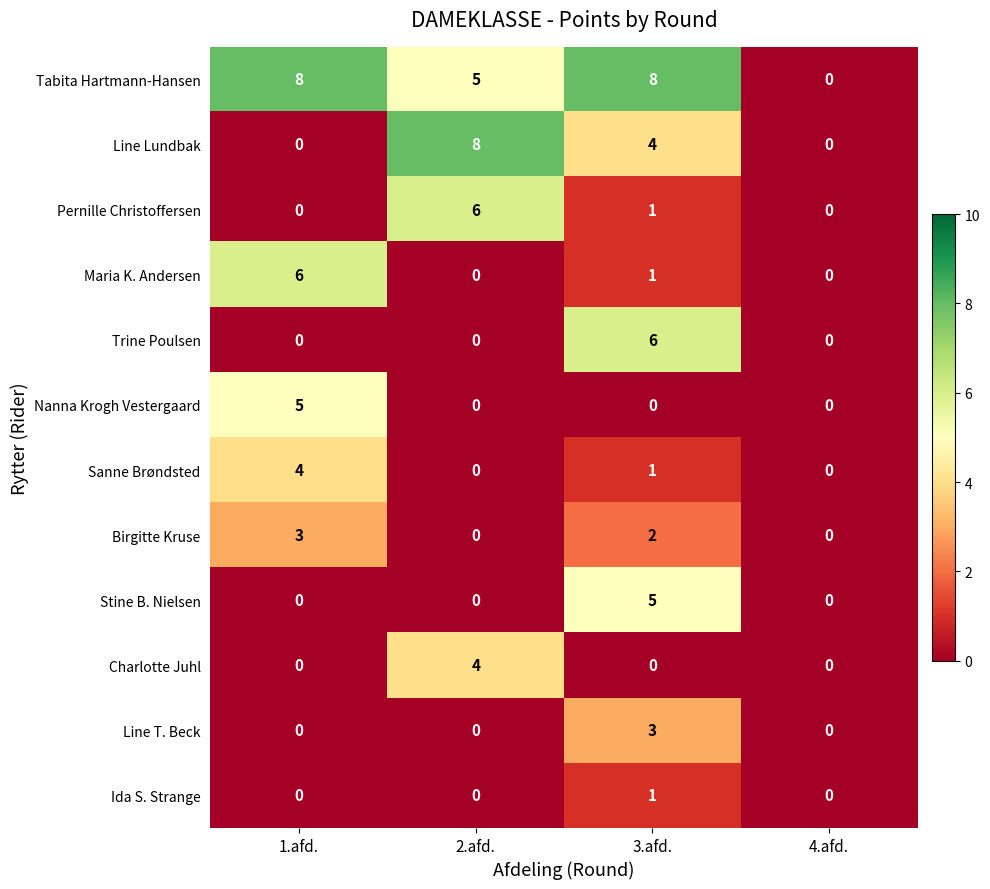

How many positive values does the Pernille Christoffersen series have?

2